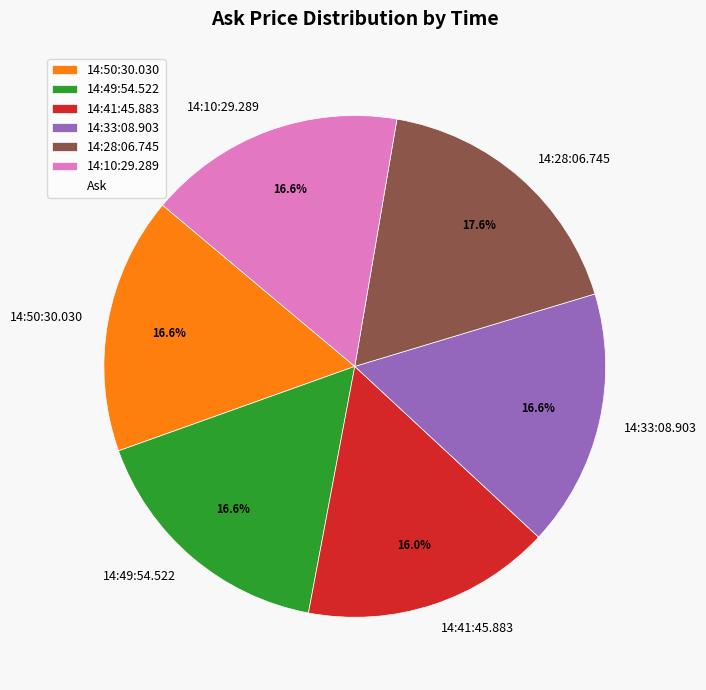

Between 14:28:06.745 and 14:10:29.289, which is larger?

14:28:06.745